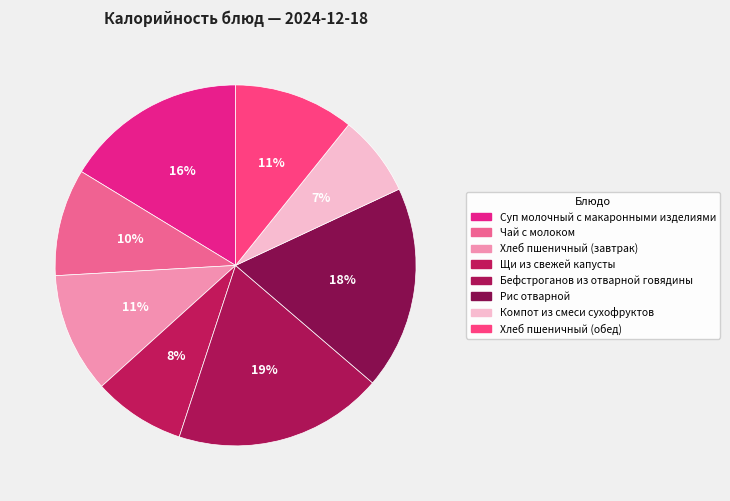

What is the smallest slice in the pie chart?

Компот из смеси сухофруктов